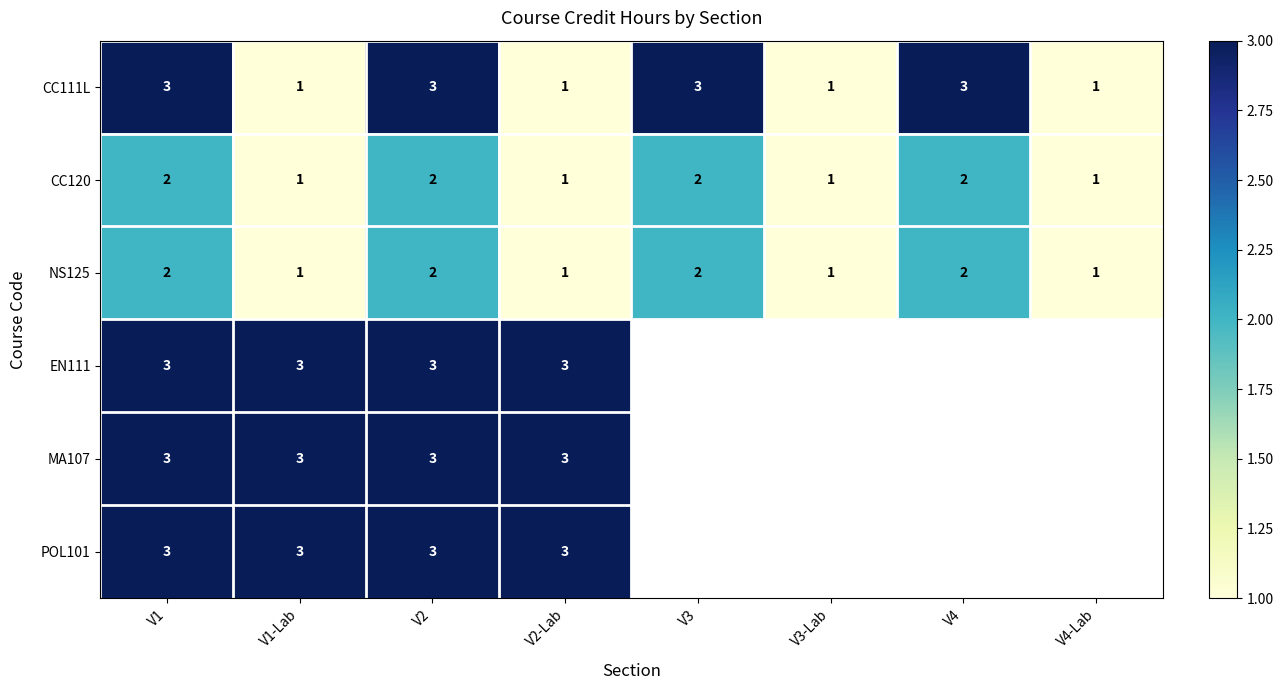

Count the CC120 values in the range 1 to 2.

8